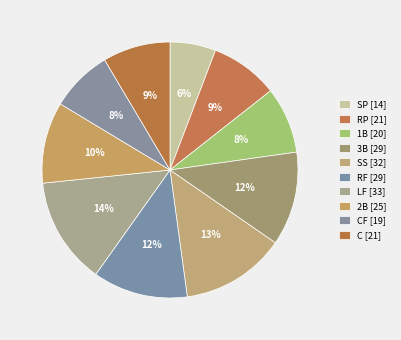

Count the number of slices in the pie.

10